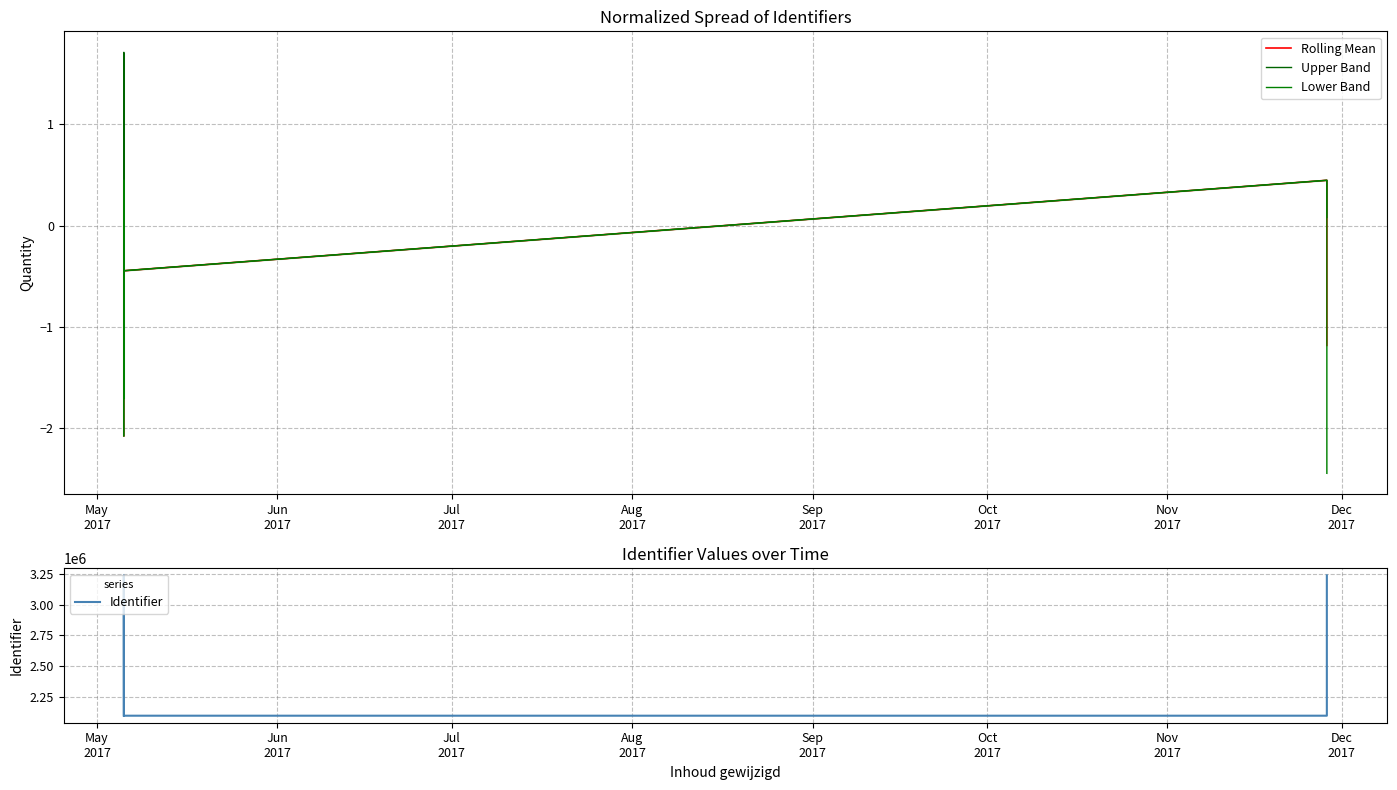

How many series are shown in this chart?

4